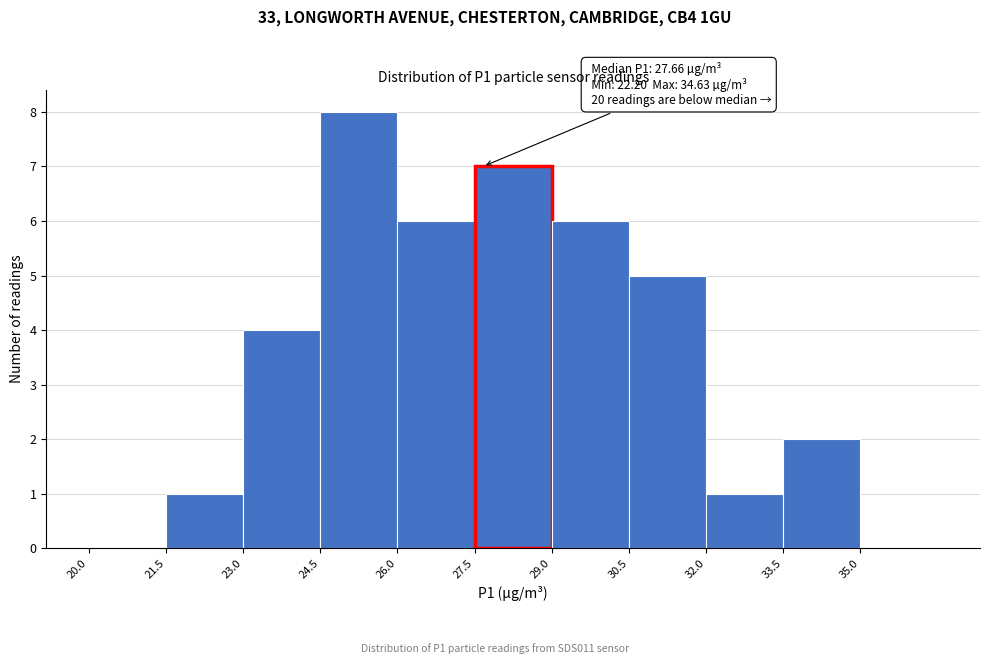

Which range on the x-axis has the tallest bar?

24.5 to 26.0